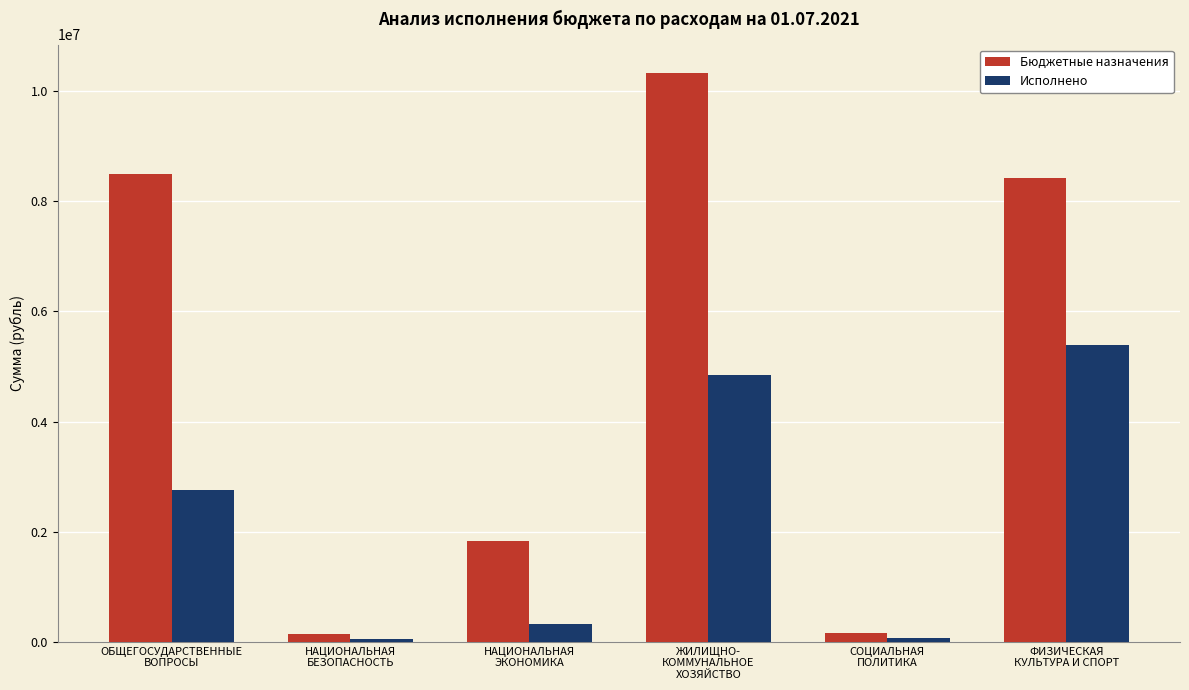

What is the difference between the highest and lowest values at ЖИЛИЩНО-
КОММУНАЛЬНОЕ
ХОЗЯЙСТВО?

5488012.4